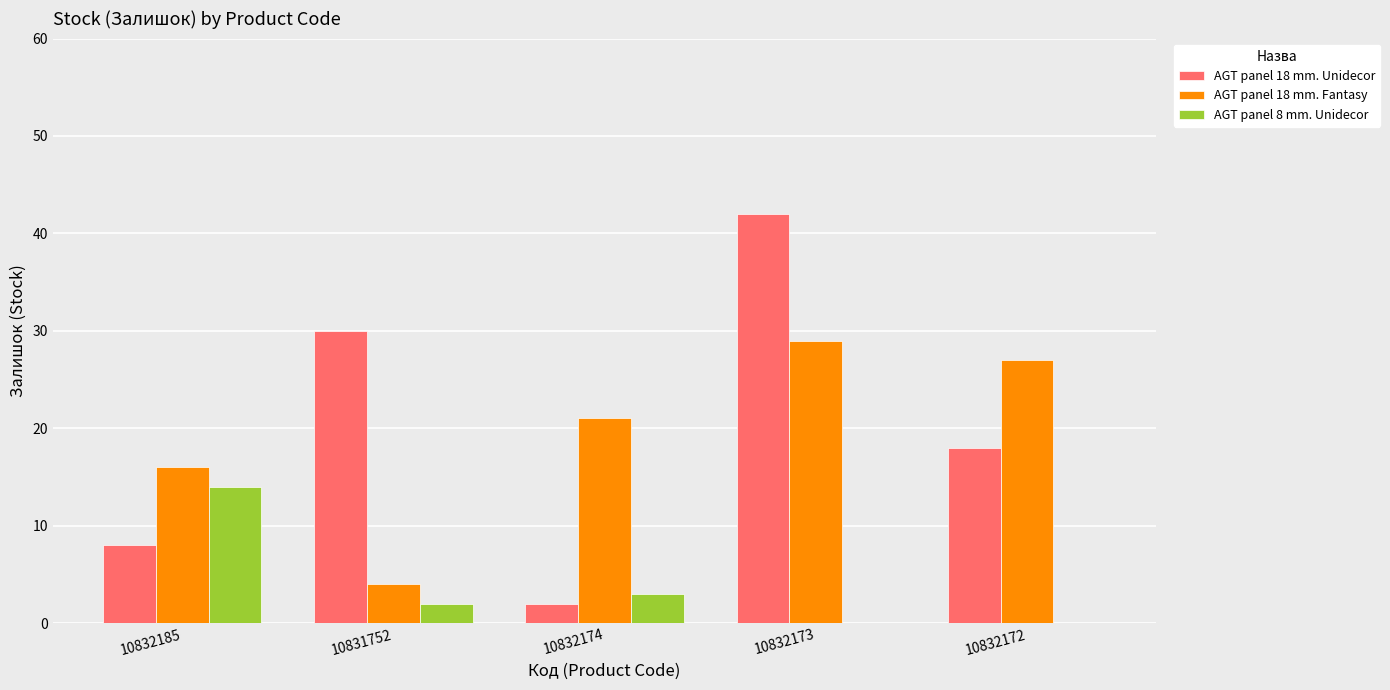

Between 10831752 and 10832172, which series saw the biggest shift?

AGT panel 18 mm. Fantasy